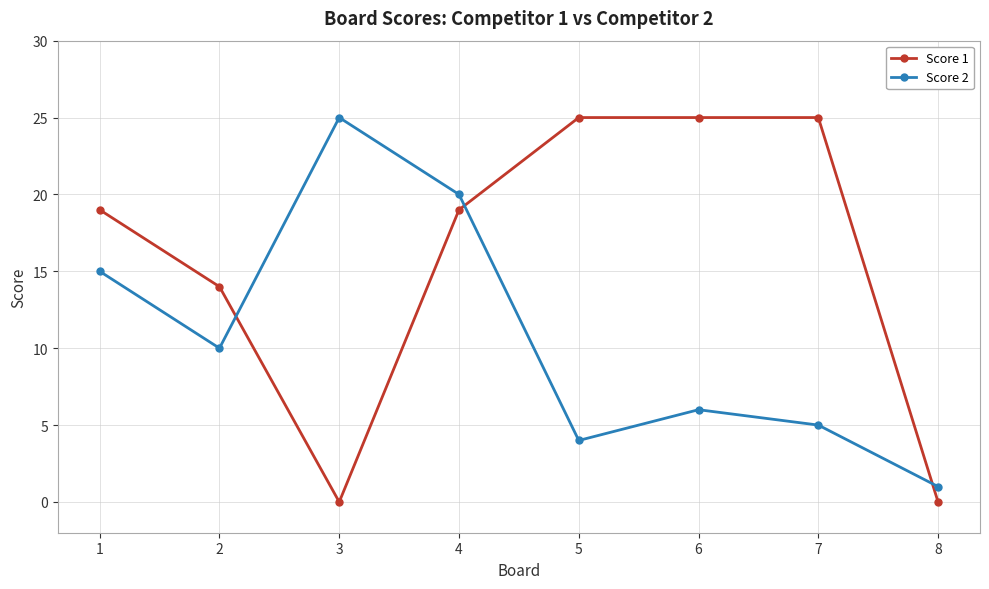

Rank the series at 2 from lowest to highest value.

Score 2, Score 1